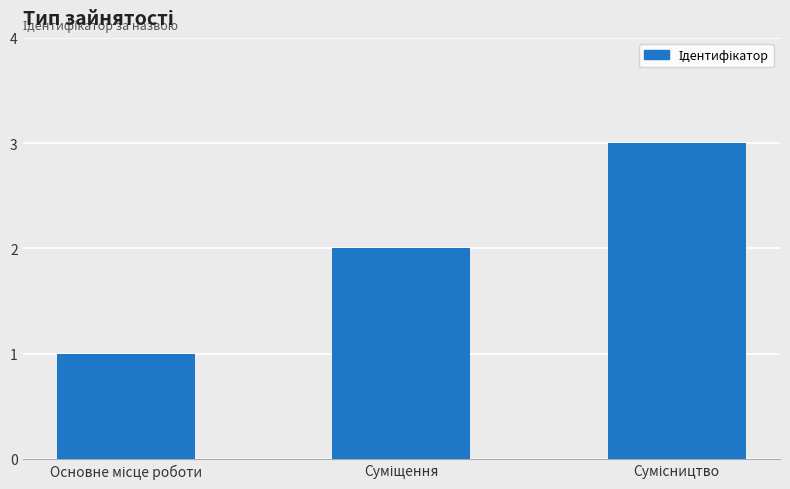

What is the greatest value displayed?

3